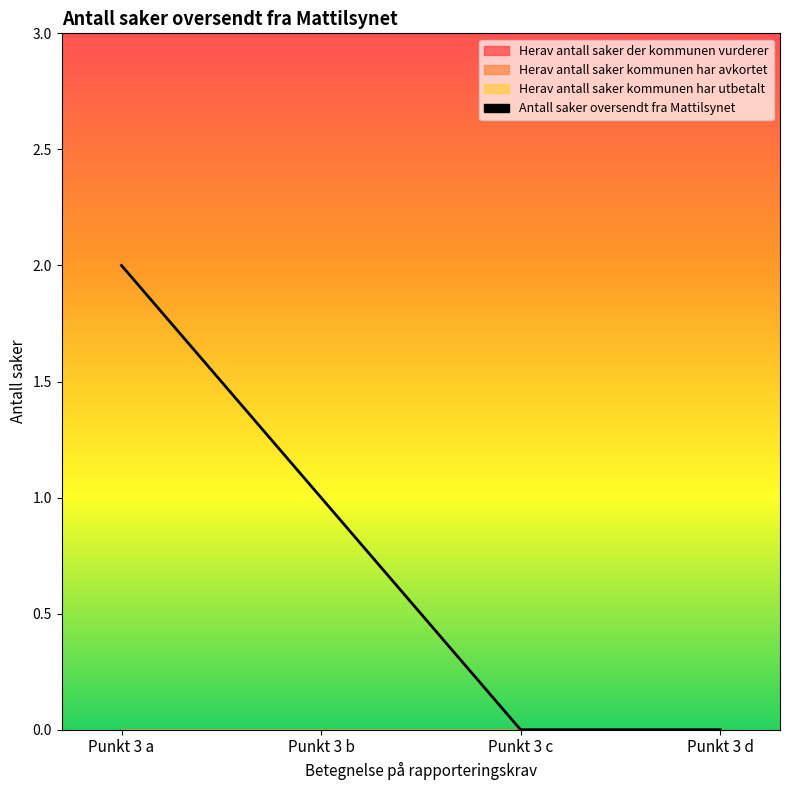

Reading left to right, what are all the values shown in this chart?

2	1	0	0